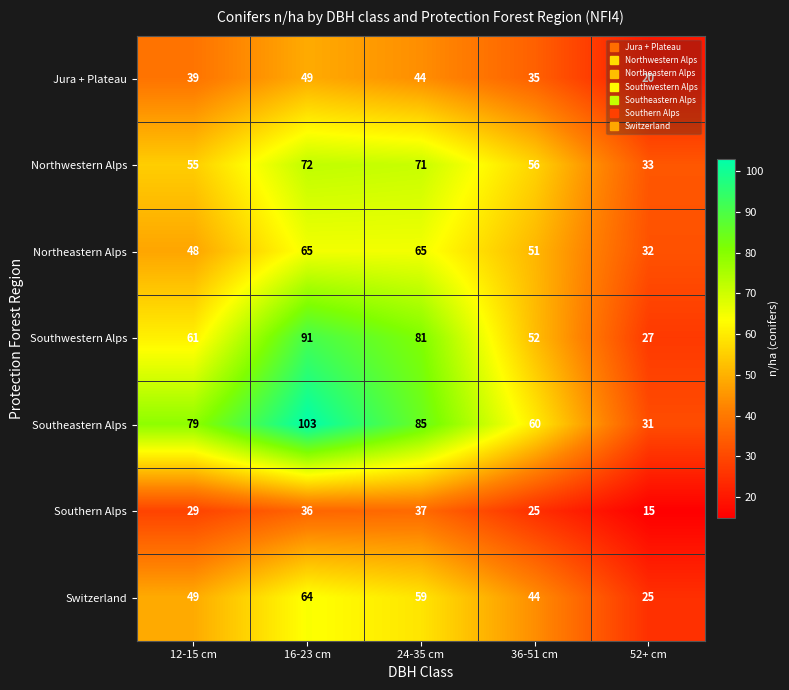

Which category has the lowest value across all series?

52+ cm